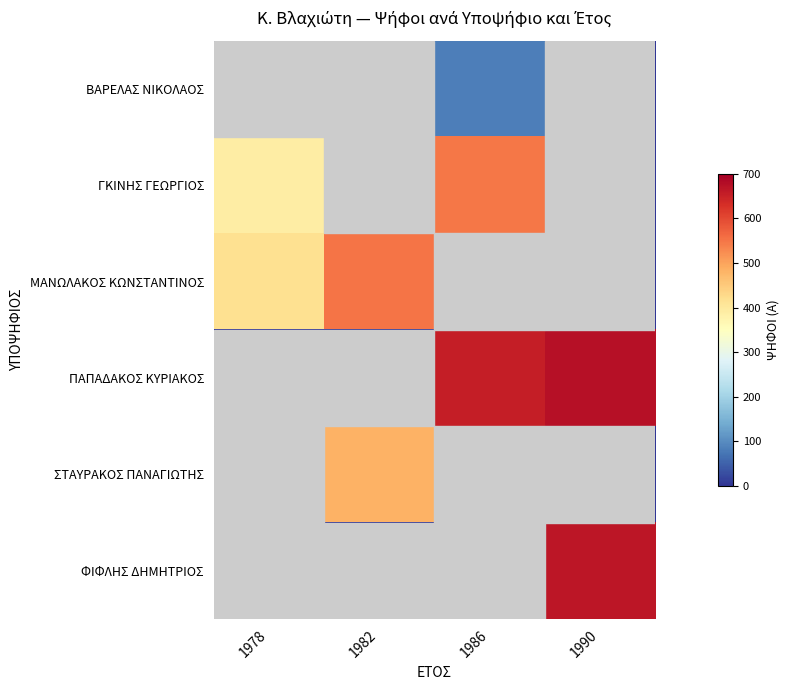

Between 1990 and 1982, which is larger?

1990